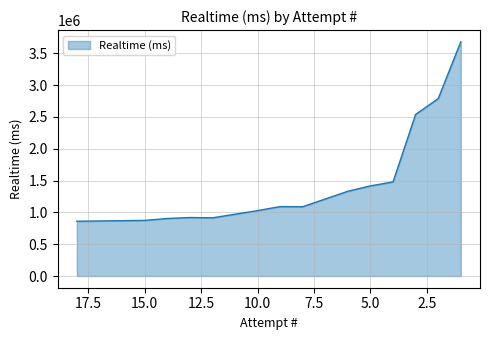

What is the difference between the second highest and minimum values?

1927088